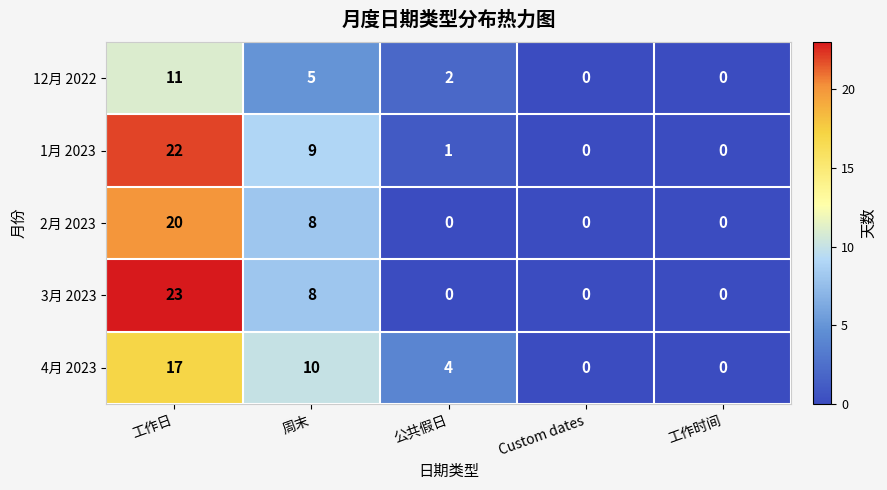

Reading left to right, extract all data points from this chart.

12月 2022: 工作日=11	周末=5	公共假日=2	Custom dates=0	工作时间=0
1月 2023: 工作日=22	周末=9	公共假日=1	Custom dates=0	工作时间=0
2月 2023: 工作日=20	周末=8	公共假日=0	Custom dates=0	工作时间=0
3月 2023: 工作日=23	周末=8	公共假日=0	Custom dates=0	工作时间=0
4月 2023: 工作日=17	周末=10	公共假日=4	Custom dates=0	工作时间=0